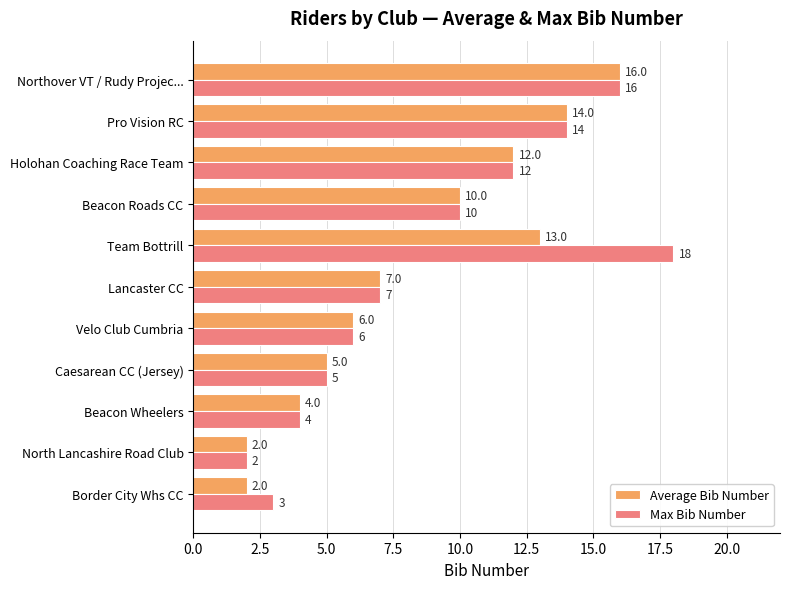

What value does the Max Bib Number series have at Holohan Coaching Race Team?

12